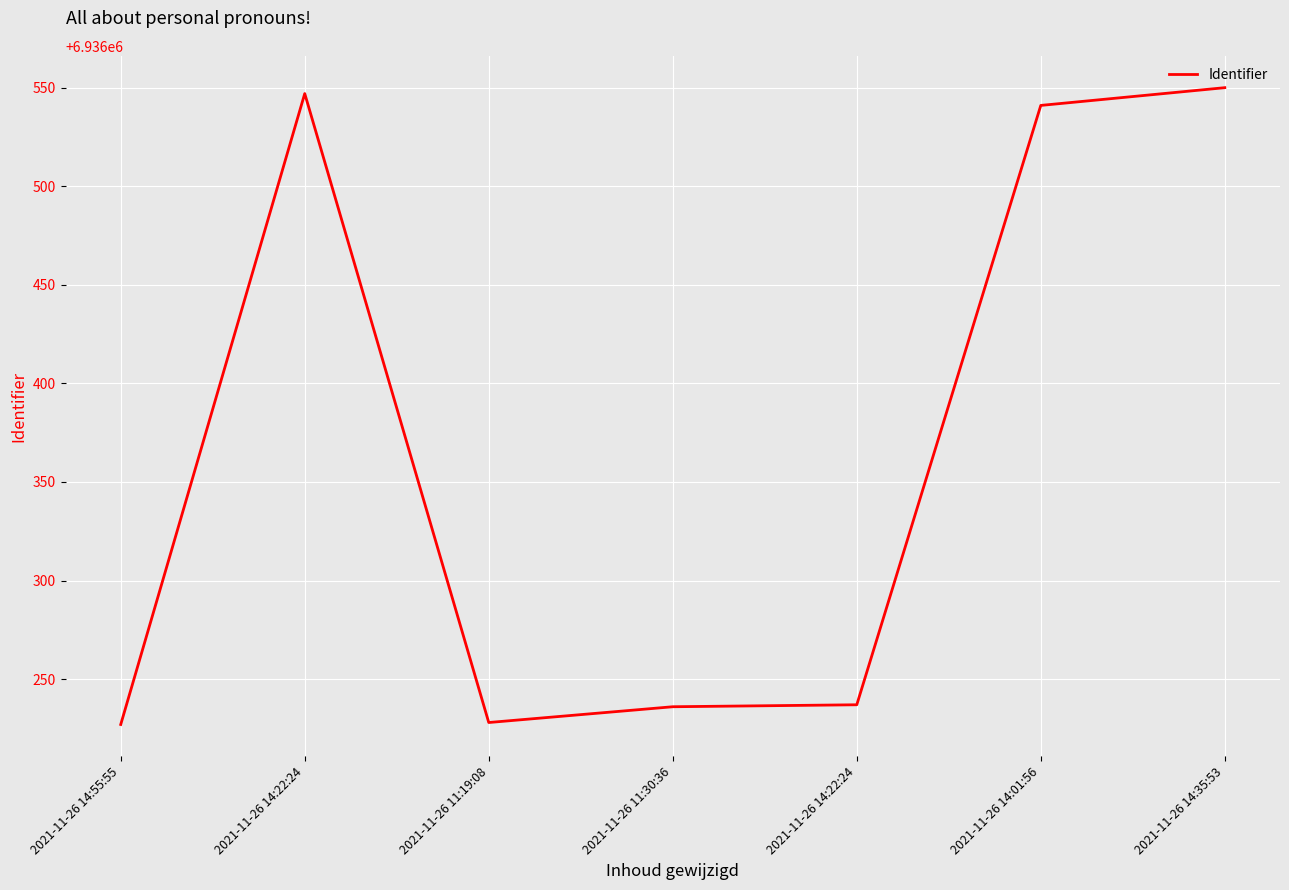

Which label corresponds to the largest value in the chart?

2021-11-26 14:35:53